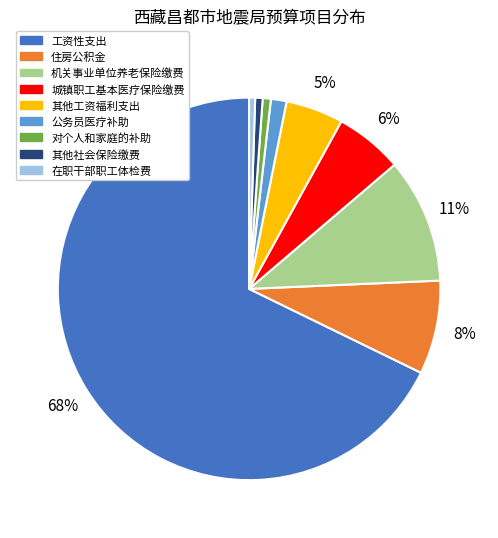

To the nearest percent, what is the average slice percentage?

11%